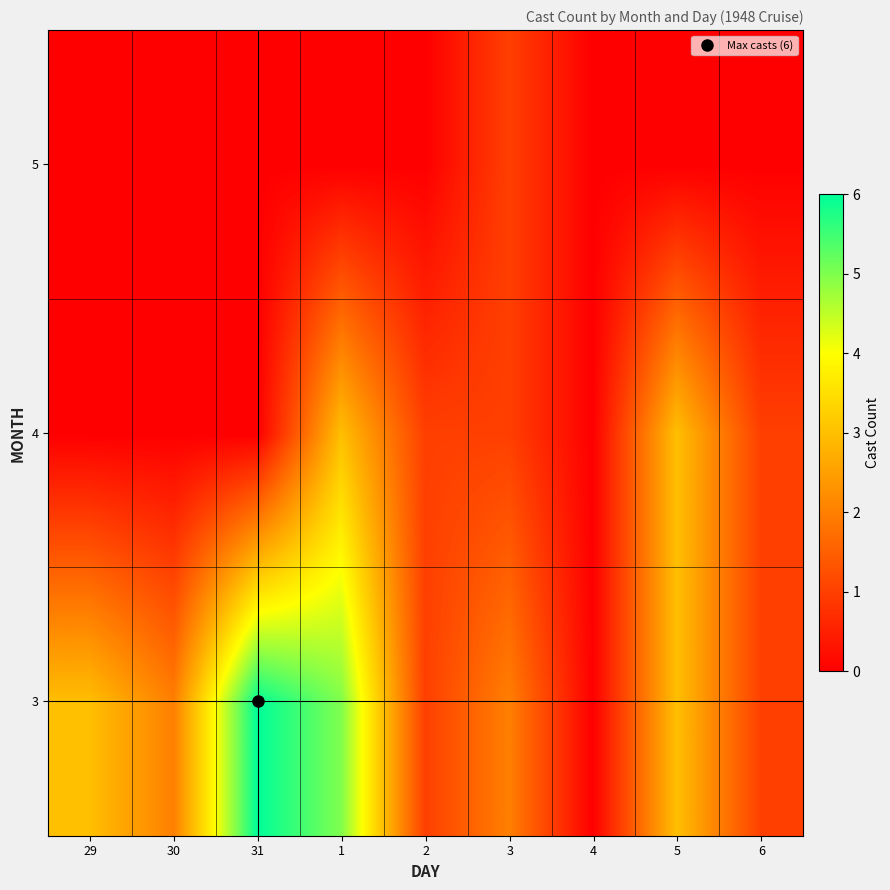

At 31, list the series in order from largest to smallest.

3, 4, 5